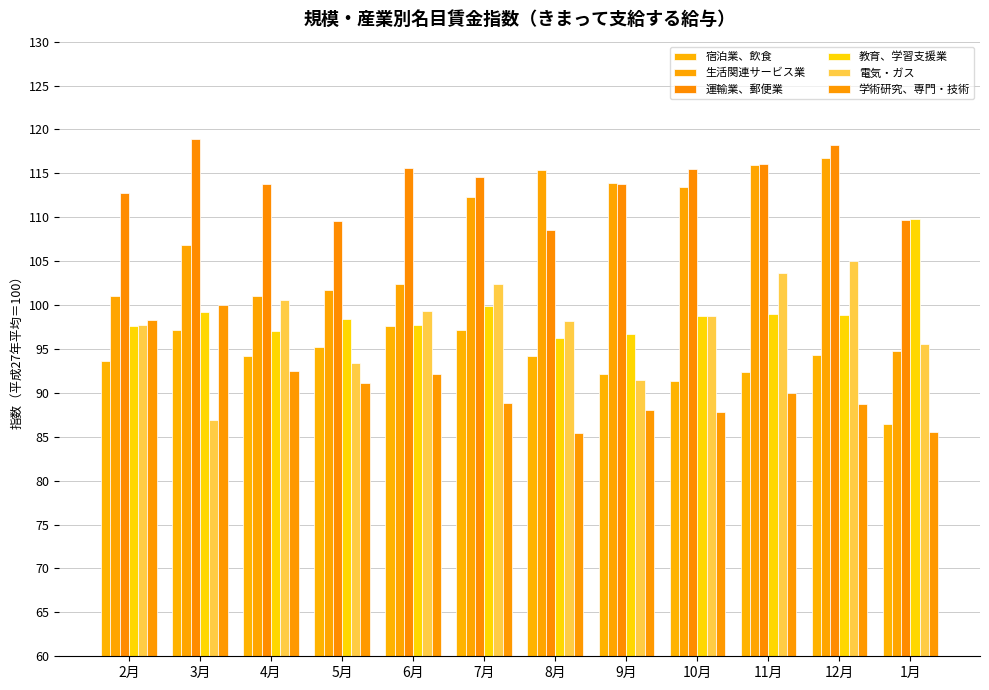

Is the value of 教育、学習支援業 at 12月 greater than the value of 宿泊業、飲食 at 12月?

Yes